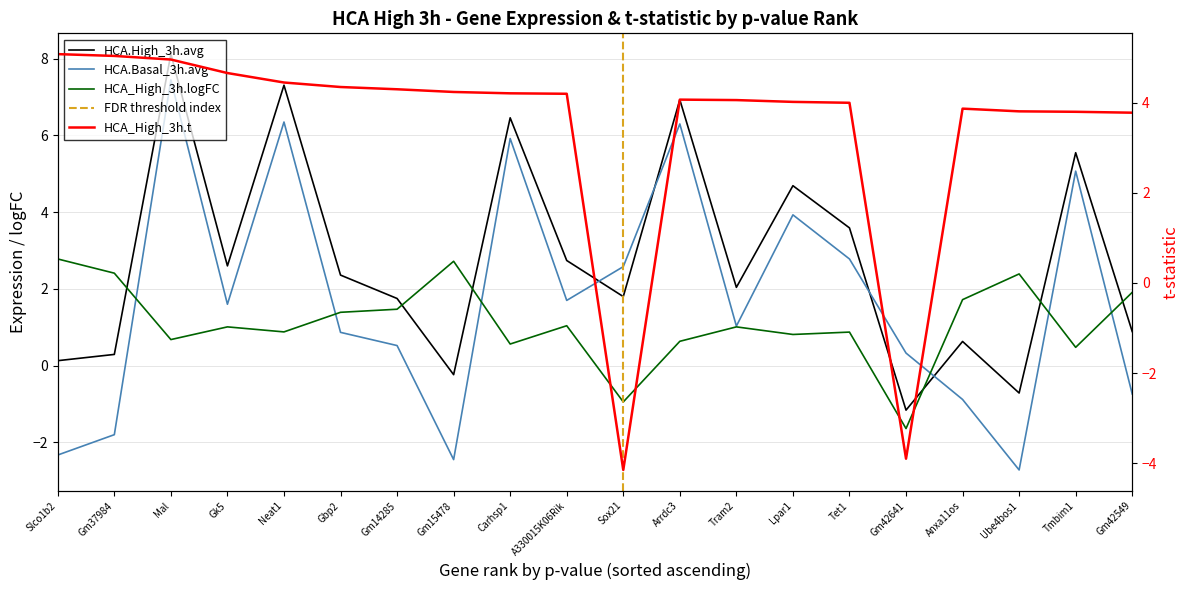

What is the sum of all HCA.High_3h.avg values?

55.8